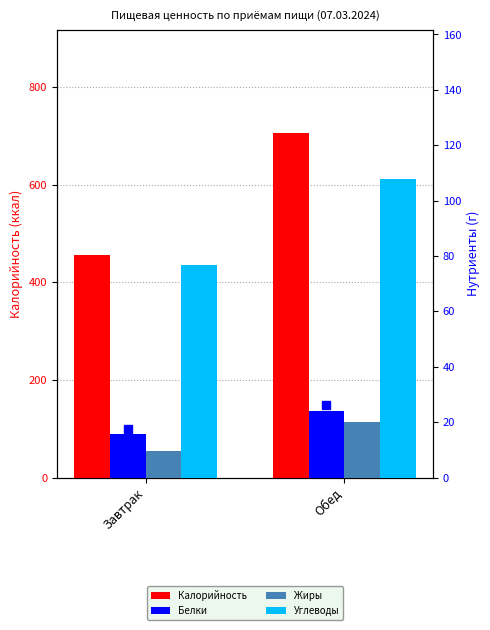

What is the total value across all series at Завтрак?

558.0